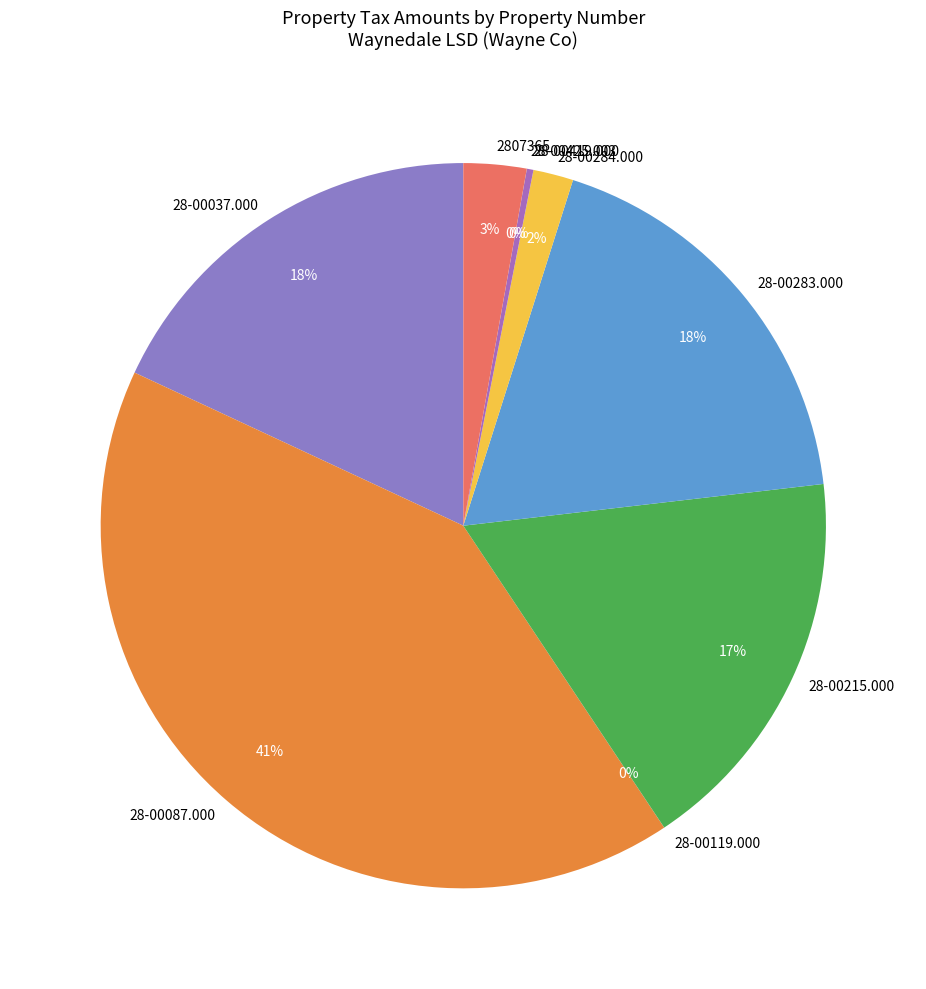

What percentage is the 2807365 slice, to the nearest percent?

3%